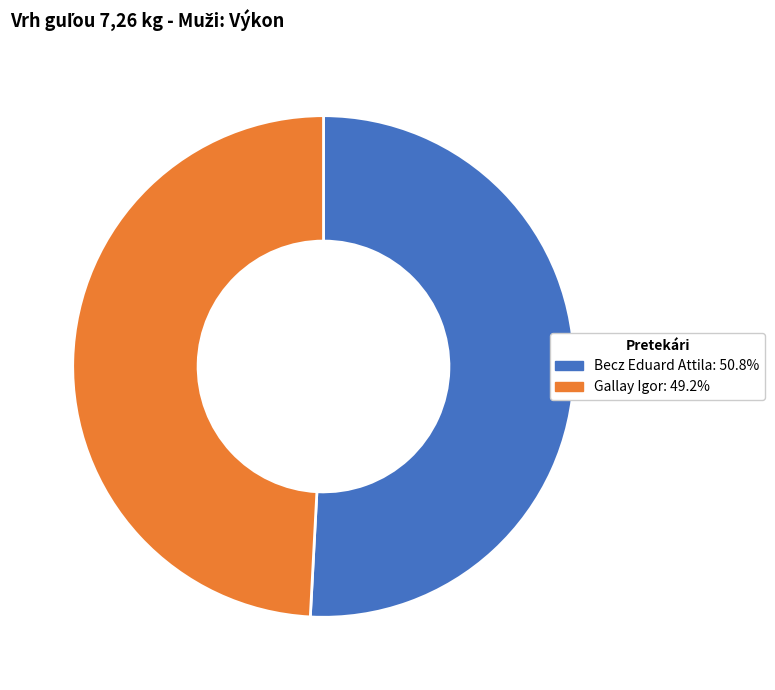

Is the sum of Becz Eduard Attila and Gallay Igor greater than half?

Yes